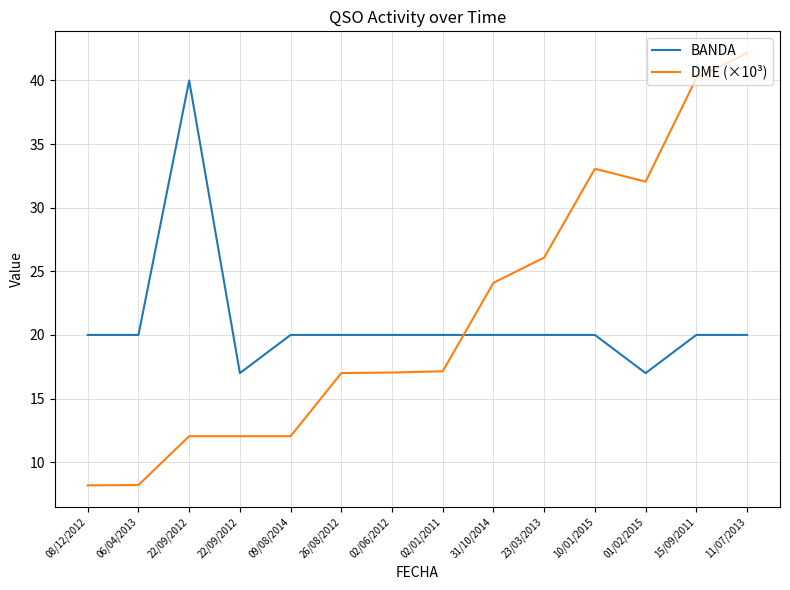

What is the difference between the maximum and minimum values in the BANDA series?

23.0